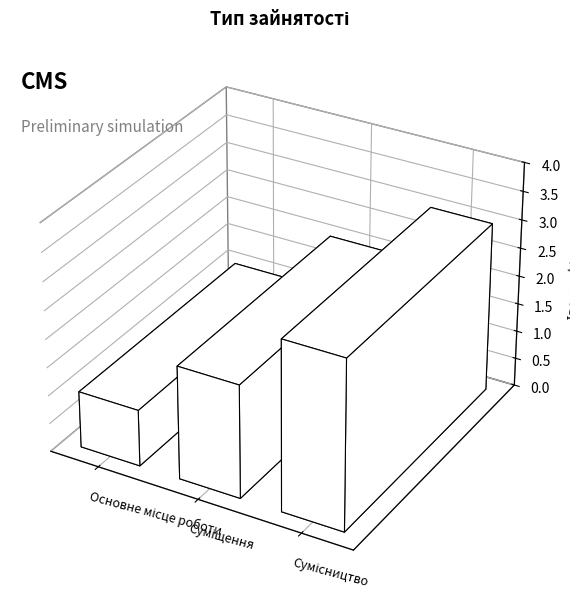

What is the difference between the values at Суміщення and Основне місце роботи?

1